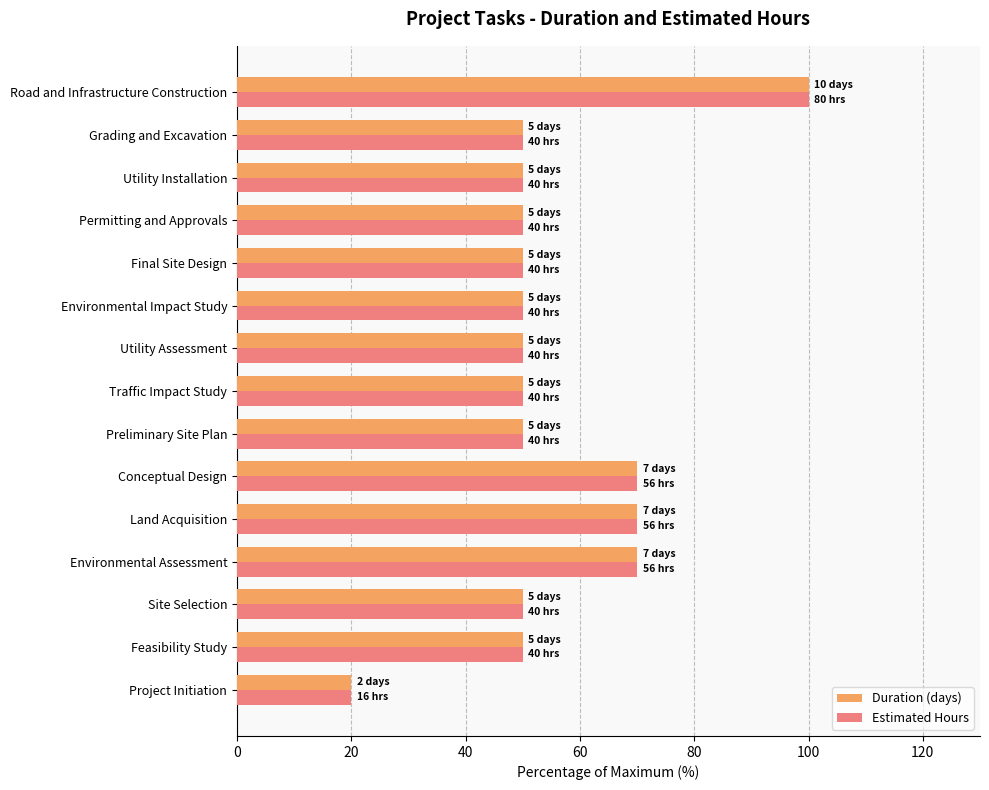

At how many categories does at least one series exceed 45?

14